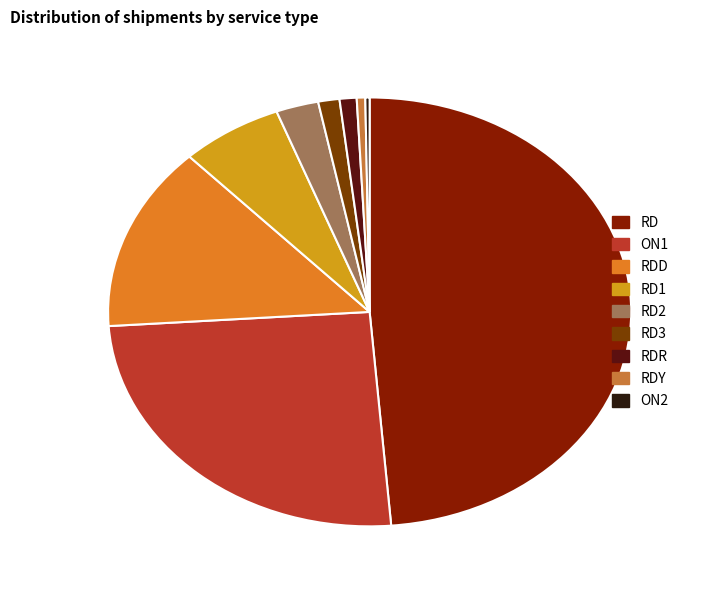

The RD2 slice represents 3% of the pie. True or false?

True